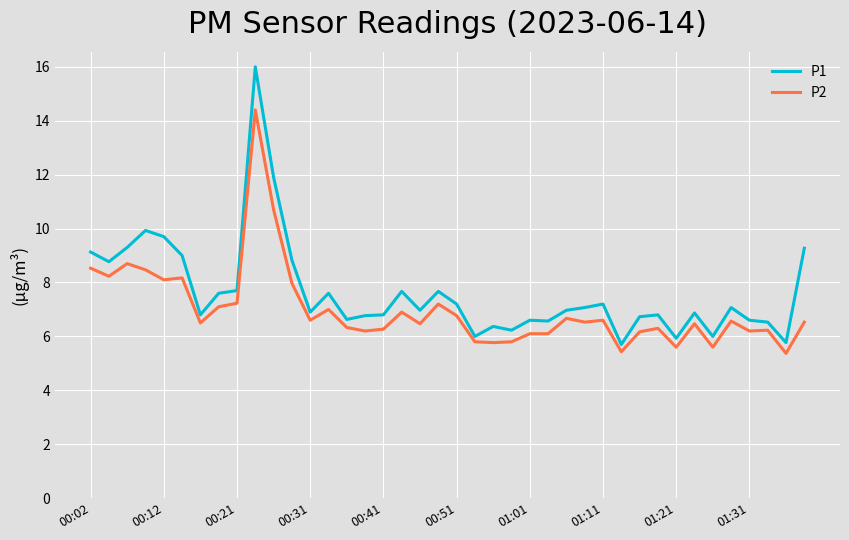

List the series in order of their peak value, lowest first.

P2, P1